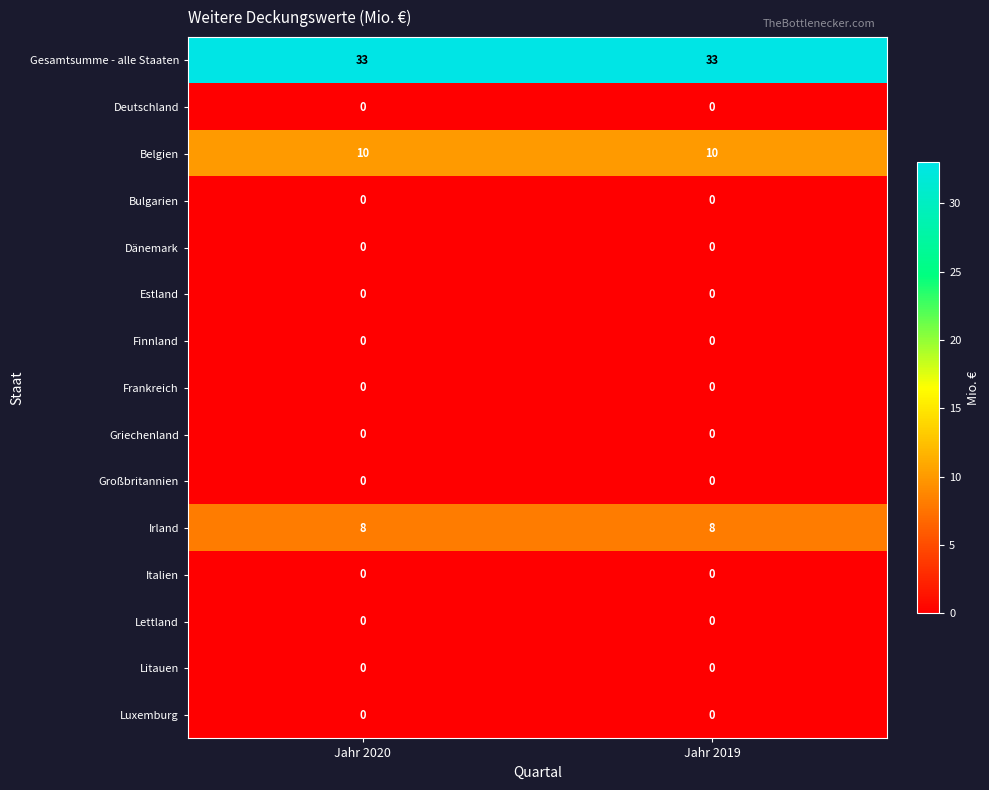

What is the maximum value shown in the chart?

33